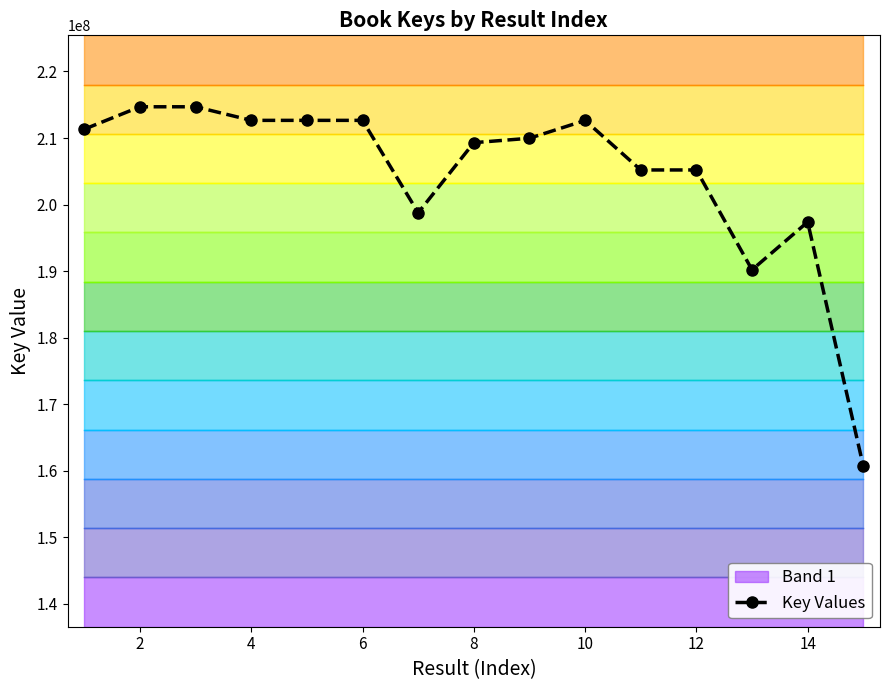

True or false: Key Values has more than 1 points higher than both neighbors.

True